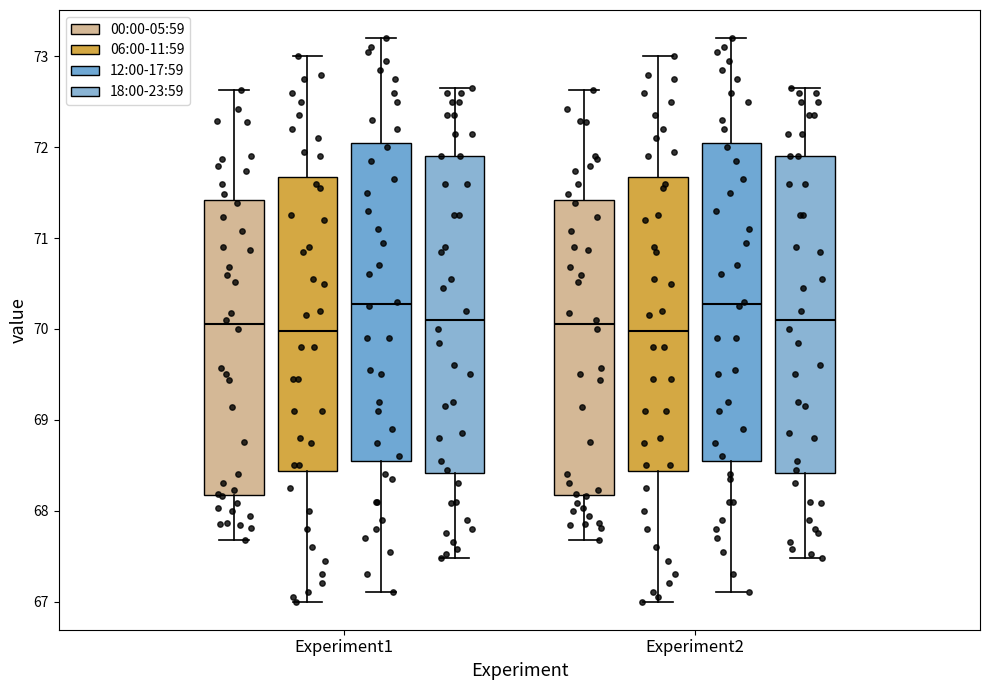

Reading left to right, transcribe this box plot: for each box, give where its median line is, the range the box spans, and where its two whiskers end, as read against the y-axis. The values are not printed on the chart, so give them approximately, as read against the axis.

Experiment1 (00:00-05:59): median 70.1, box 68.2 to 71.4, whiskers 67.7 to 72.6
Experiment1 (06:00-11:59): median 70.0, box 68.4 to 71.7, whiskers 67.0 to 73.0
Experiment1 (12:00-17:59): median 70.3, box 68.6 to 72.1, whiskers 67.1 to 73.2
Experiment1 (18:00-23:59): median 70.1, box 68.4 to 71.9, whiskers 67.5 to 72.7
Experiment2 (00:00-05:59): median 70.1, box 68.2 to 71.4, whiskers 67.7 to 72.6
Experiment2 (06:00-11:59): median 70.0, box 68.4 to 71.7, whiskers 67.0 to 73.0
Experiment2 (12:00-17:59): median 70.3, box 68.6 to 72.1, whiskers 67.1 to 73.2
Experiment2 (18:00-23:59): median 70.1, box 68.4 to 71.9, whiskers 67.5 to 72.7